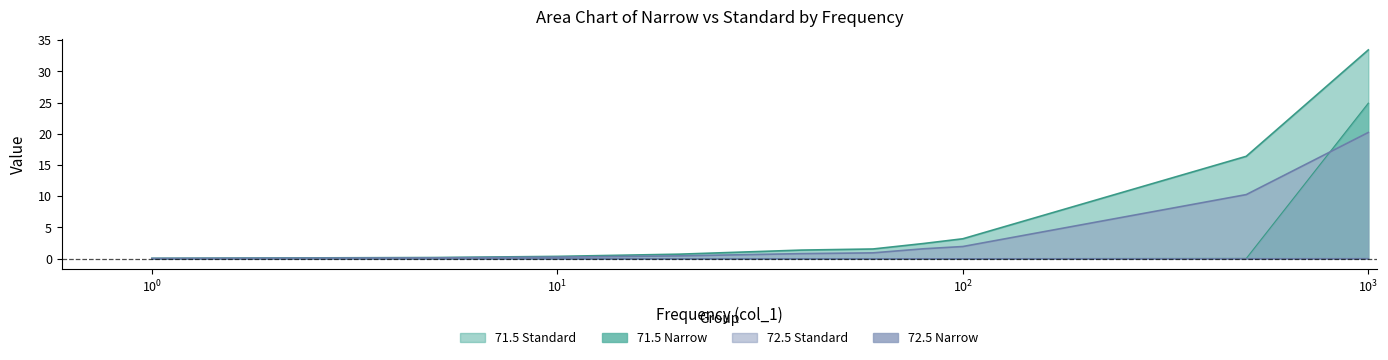

Does the chart have visible grid lines?

No